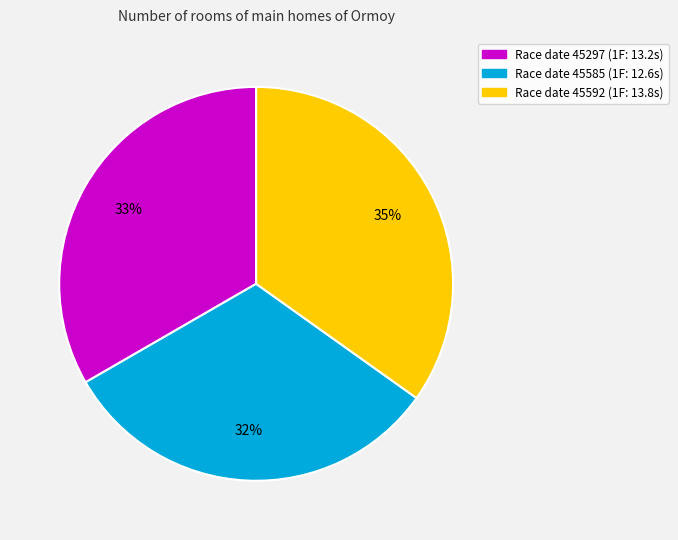

Does any single category account for the majority?

No